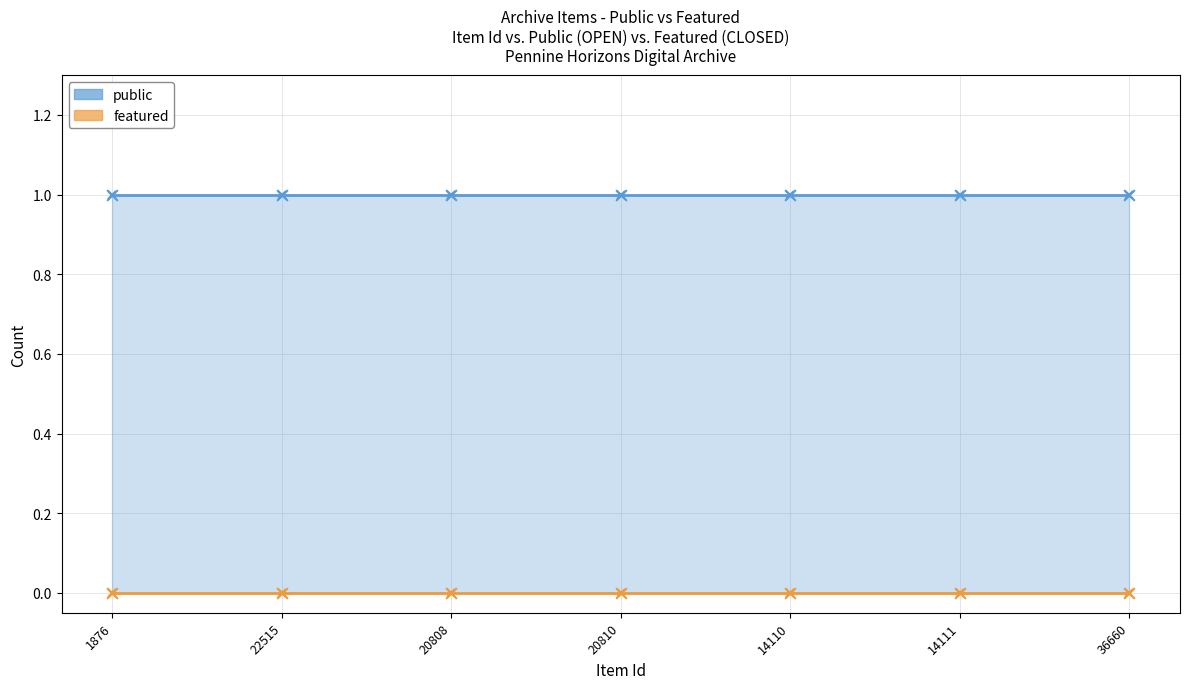

What are all the series names shown in the legend?

public, featured